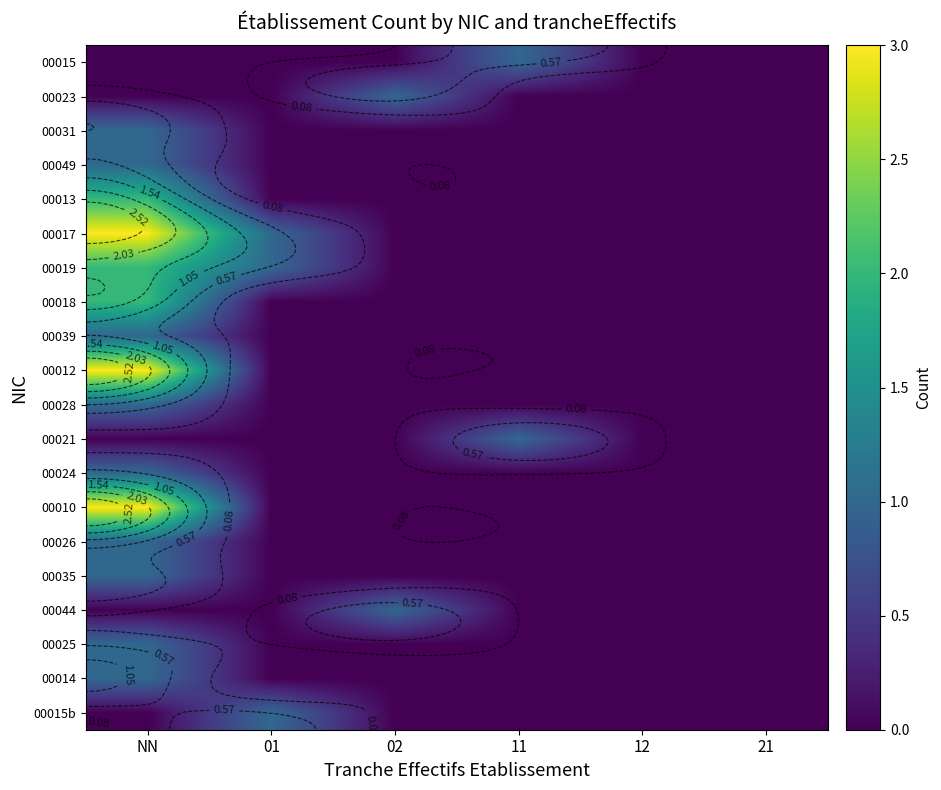

At how many categories does at least one series exceed 0?

4